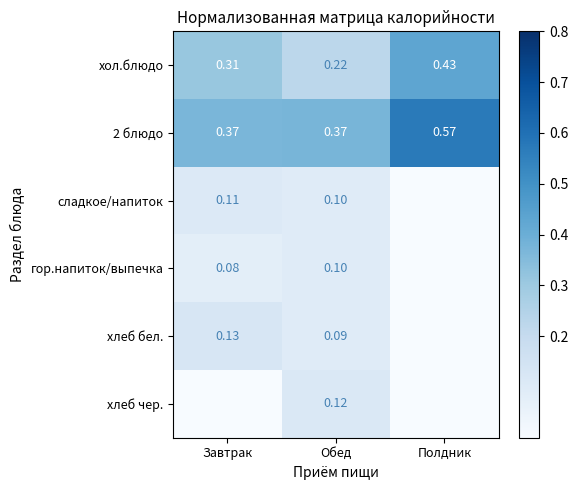

Where is хол.блюдо nearest to the value 0?

Обед